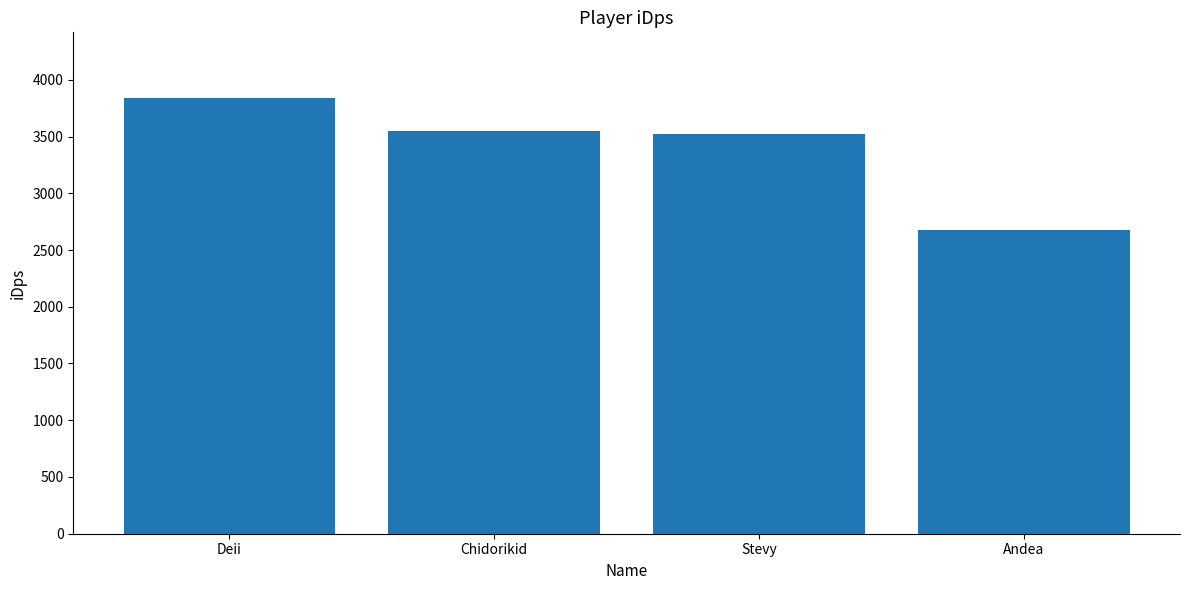

Does the chart contain any negative values?

No